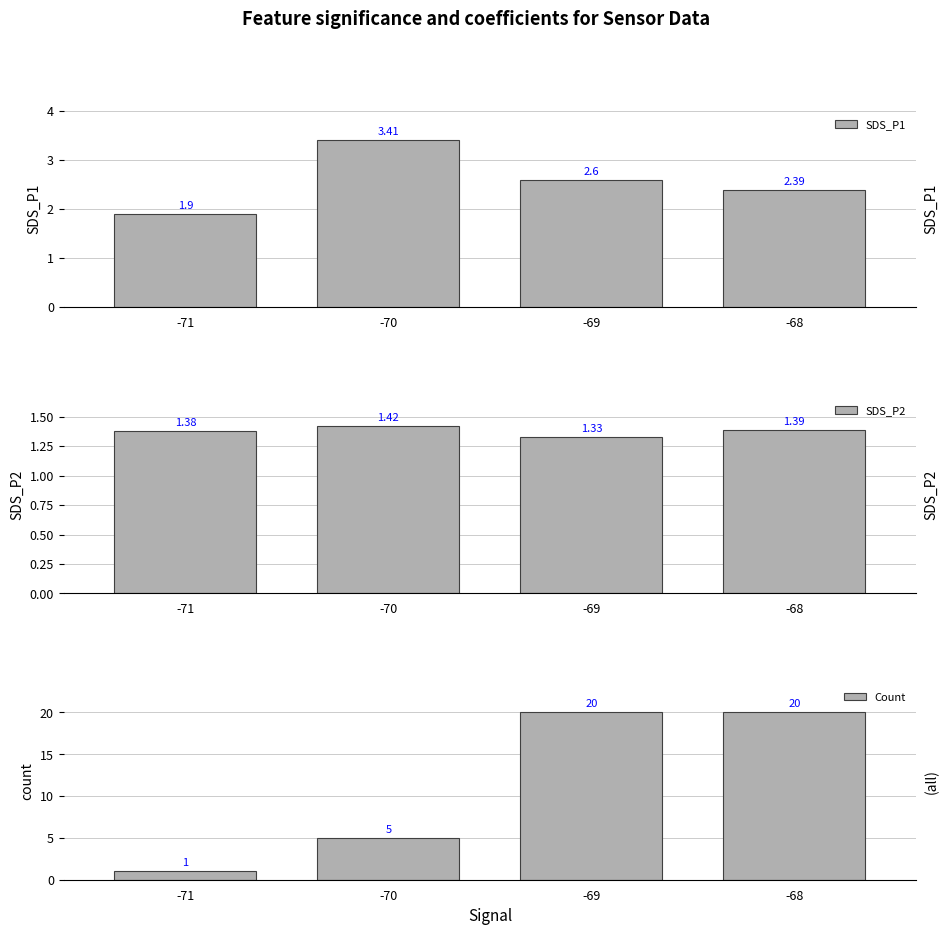

Rank the categories by SDS_P1 value from highest to lowest.

-70, -69, -68, -71